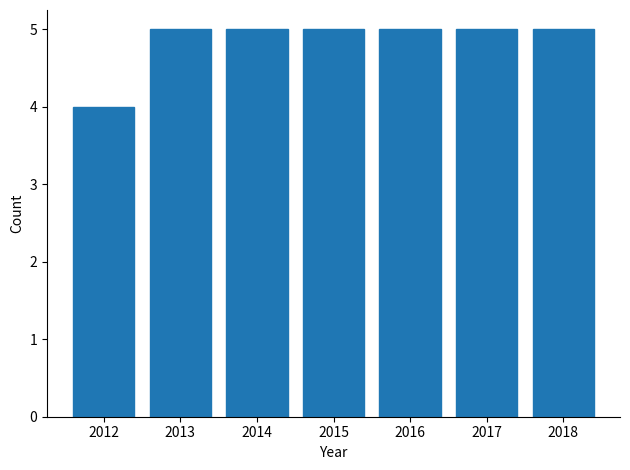

Reading right to left, list all the values displayed in this chart.

2018=5	2017=5	2016=5	2015=5	2014=5	2013=5	2012=4